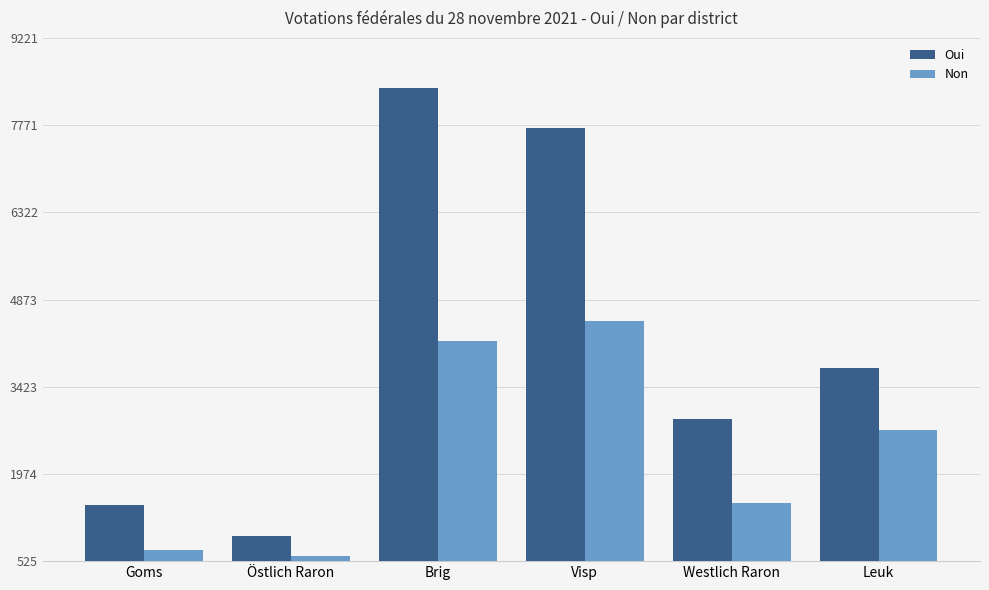

What position from the right is Goms?

6